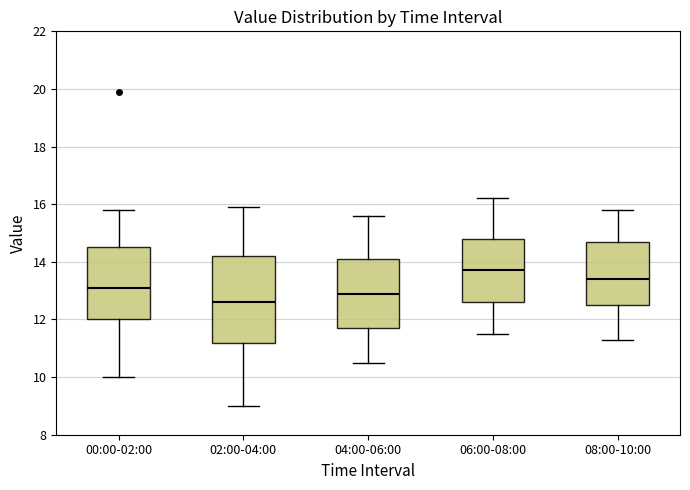

Which box has the lowest median line?

02:00-04:00